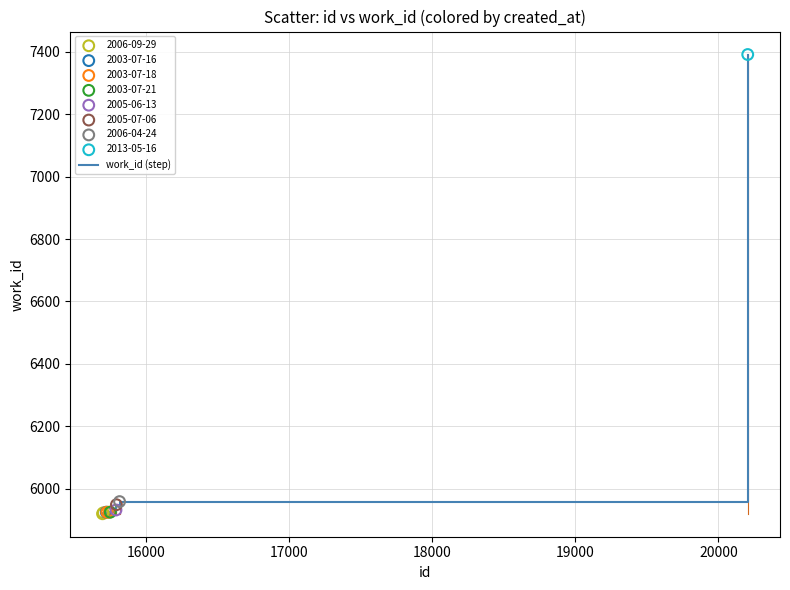

What is the difference between the maximum and minimum values?

1471